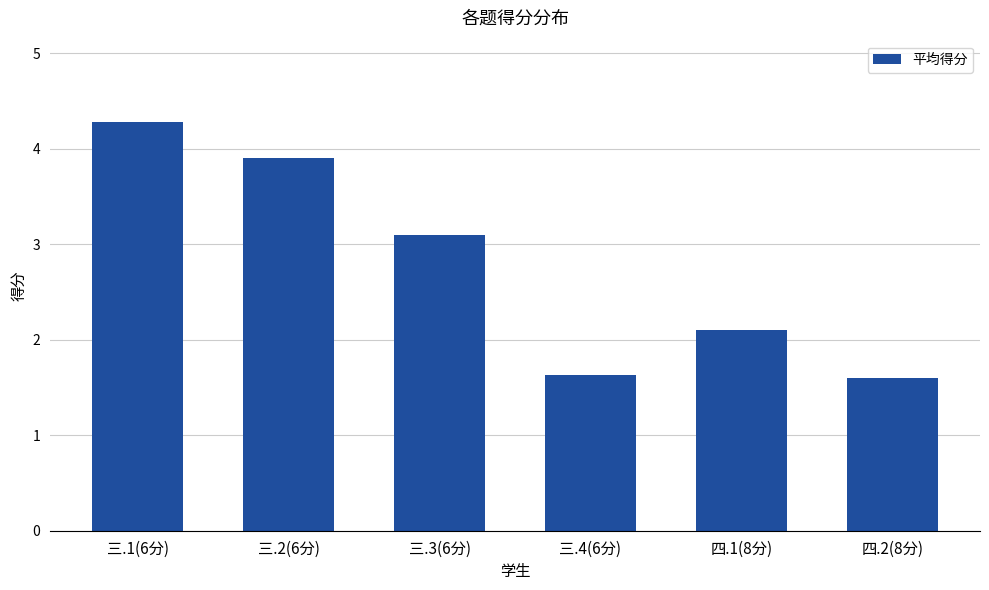

What is the difference between the maximum and minimum values?

2.7